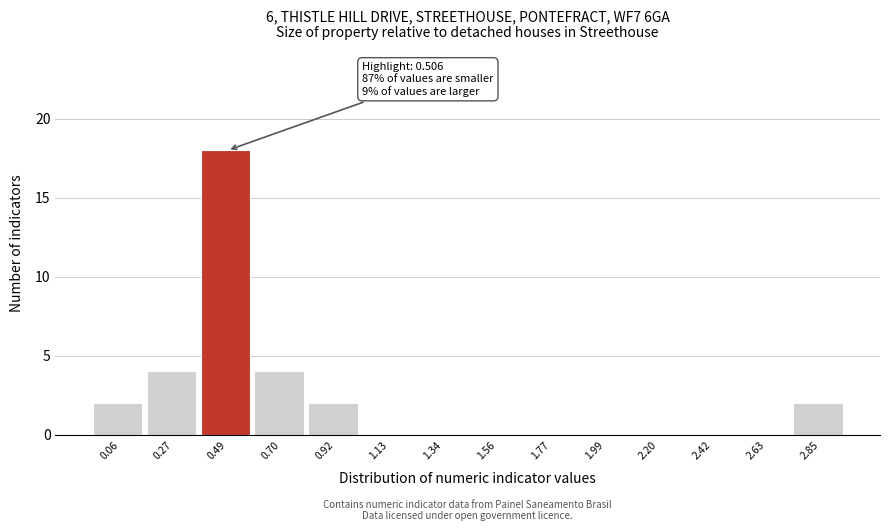

Reading right to left, list all the values displayed in this chart.

2.85=2	2.63=0	2.42=0	2.20=0	1.99=0	1.77=0	1.56=0	1.34=0	1.13=0	0.92=2	0.70=4	0.49=18	0.27=4	0.06=2